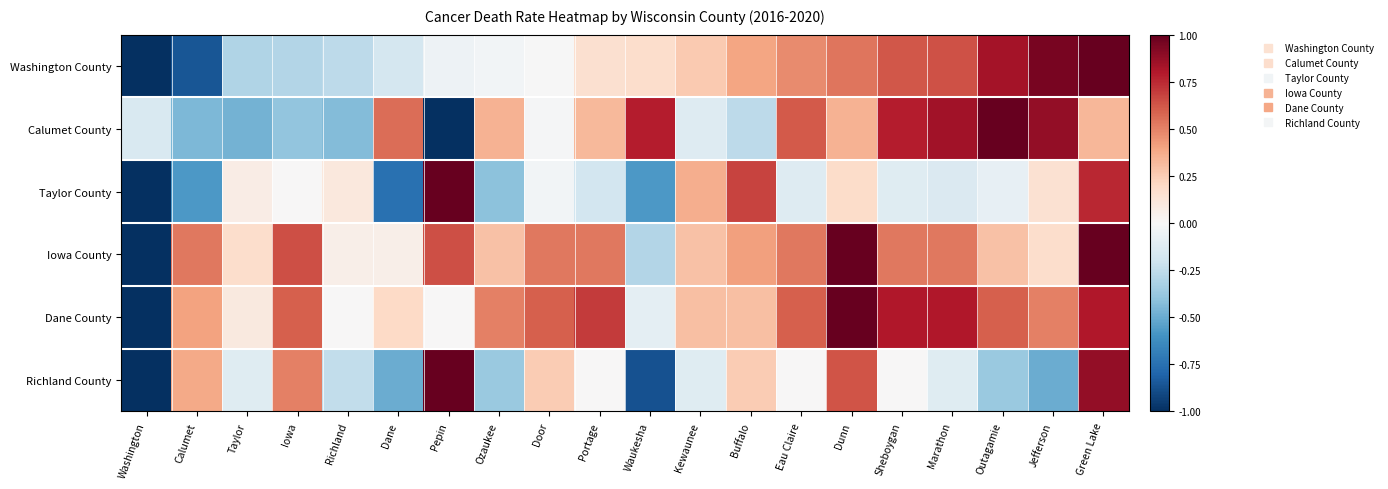

How many distinct data groups are displayed?

6